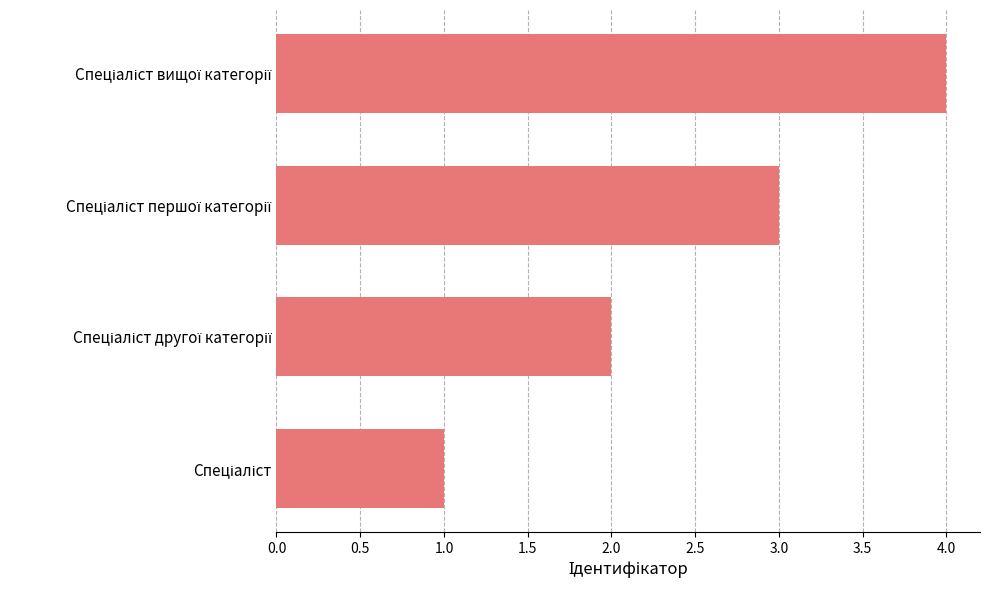

What is the smallest value displayed?

1